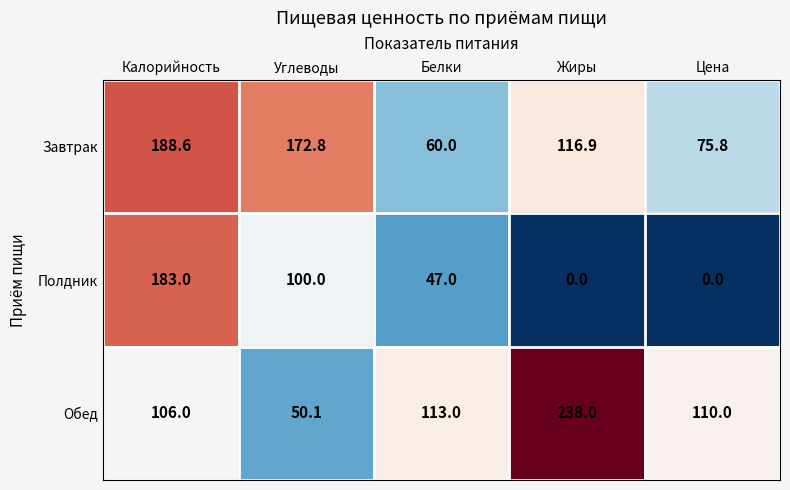

What is the difference between the maximum and minimum values in the Завтрак series?

128.6